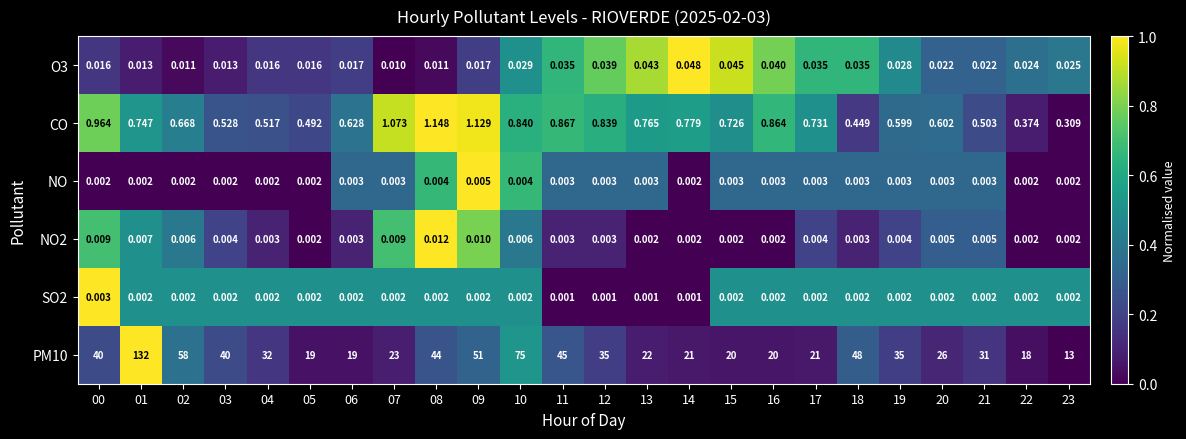

Between 02 and 10, which is larger?

10